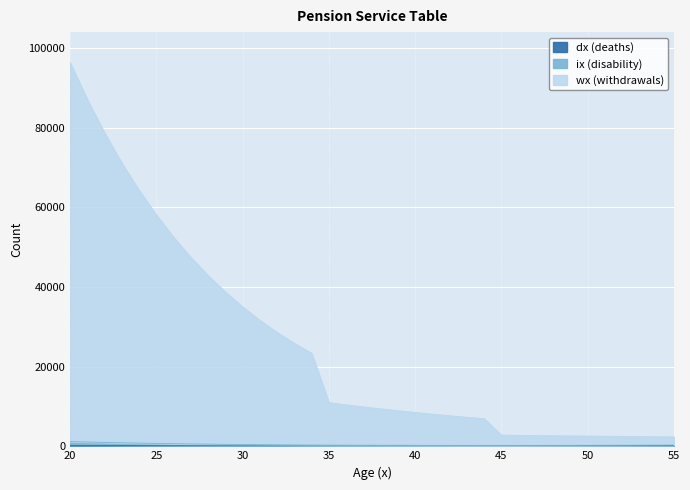

At which category is the sum across all series the highest?

20